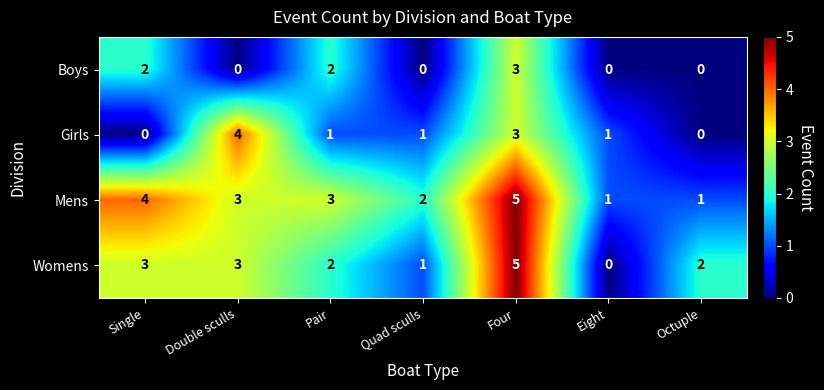

What is the sum of all Womens values?

16